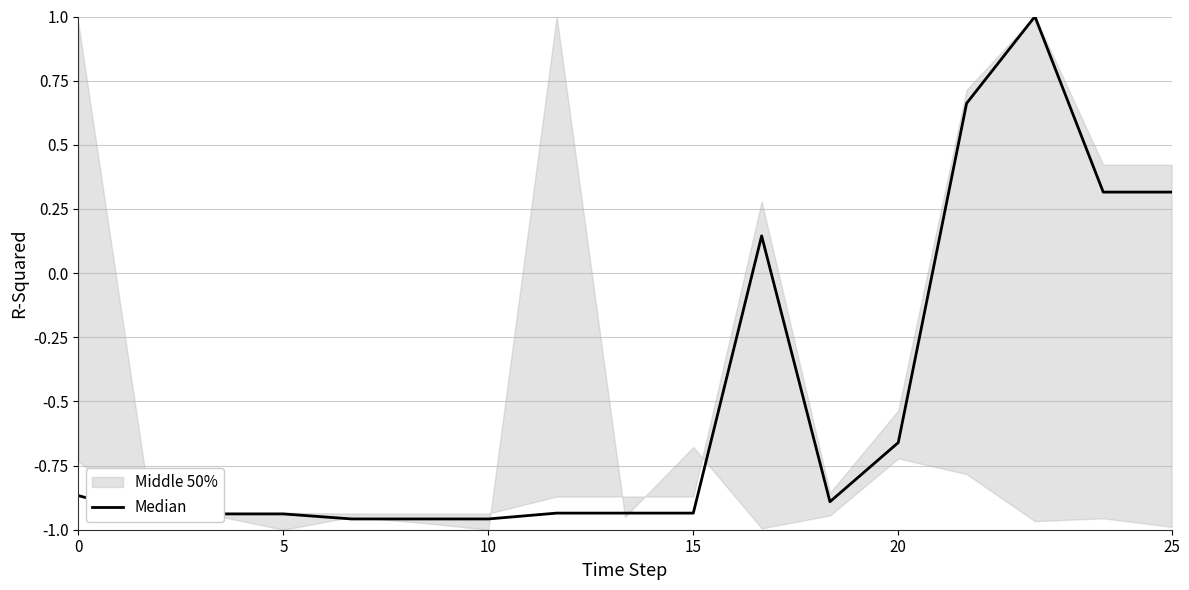

What is the label of the 10th point from the right?

7